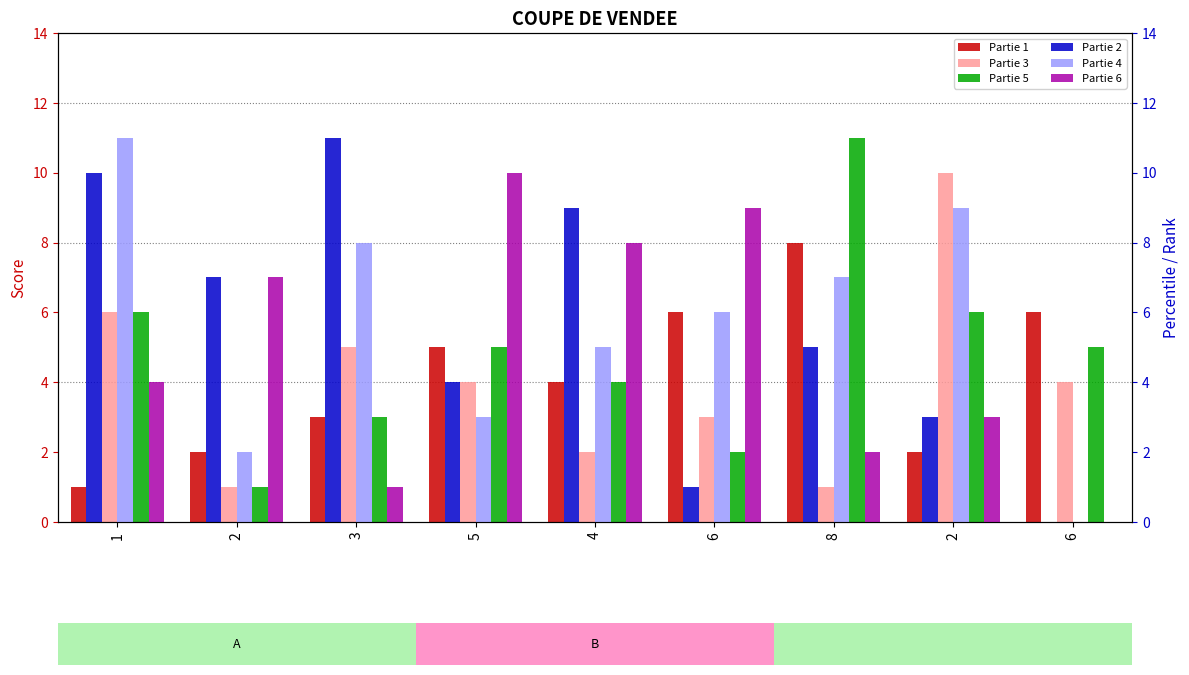

What is the sum of the Partie 5 values at 2 and 5?

11